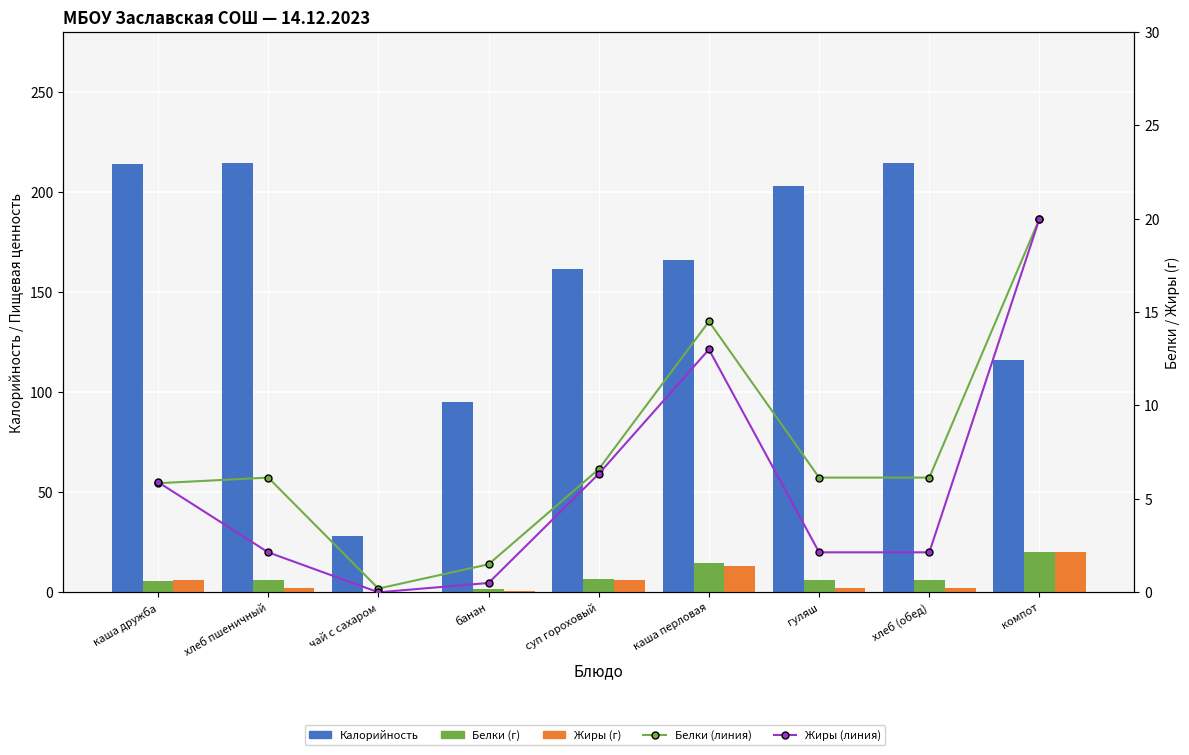

Which series changed the most between банан and компот?

Калорийность